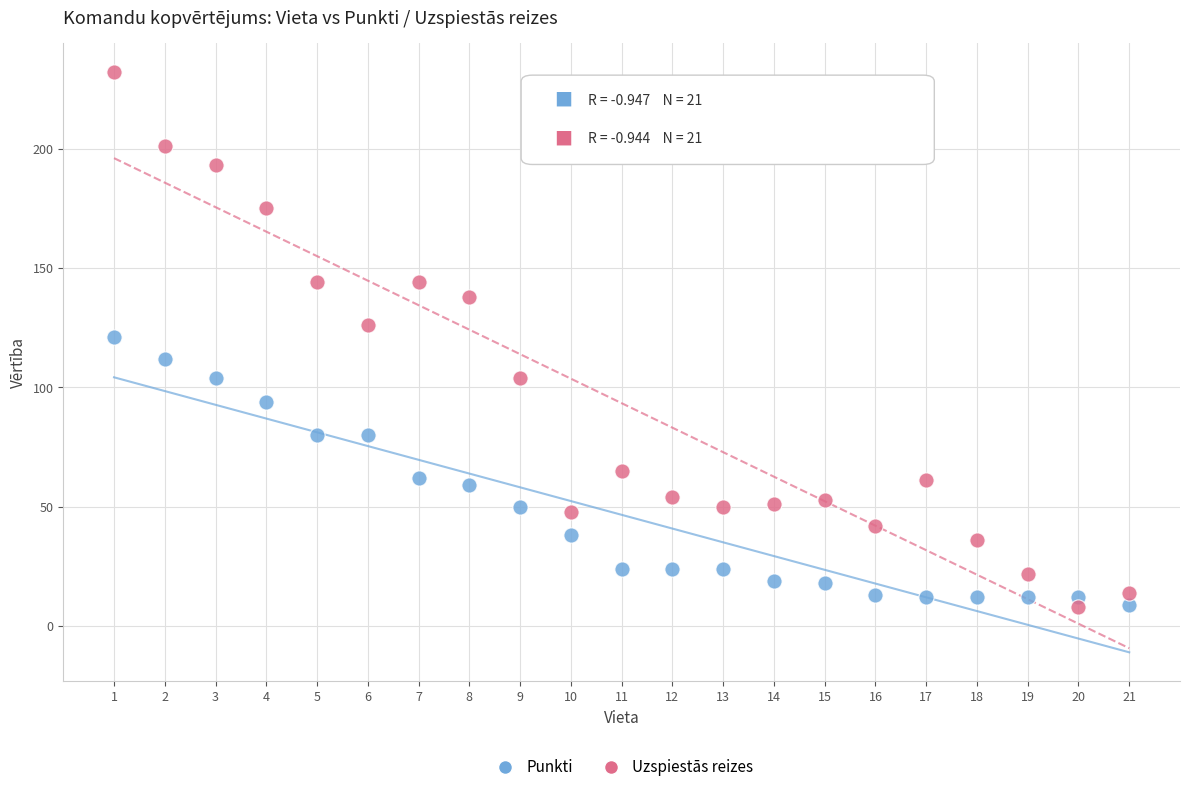

What is the X range (max minus min) for the scatter plot?

20